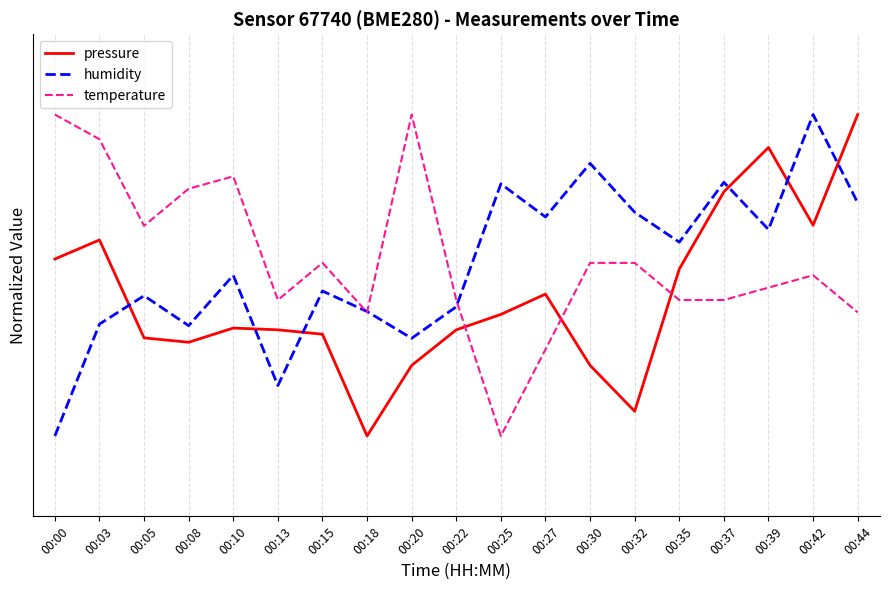

Reading left to right, list all the values displayed in this chart.

pressure: 00:00=16.0	00:03=17.2	00:05=11.1	00:08=10.8	00:10=11.7	00:13=11.6	00:15=11.3	00:18=5.0	00:20=9.4	00:22=11.6	00:25=12.6	00:27=13.8	00:30=9.4	00:32=6.5	00:35=15.4	00:37=20.2	00:39=23.0	00:42=18.1	00:44=25.0
humidity: 00:00=5.0	00:03=12.0	00:05=13.7	00:08=11.9	00:10=15.0	00:13=8.1	00:15=14.0	00:18=12.7	00:20=11.1	00:22=13.0	00:25=20.7	00:27=18.6	00:30=22.0	00:32=18.9	00:35=17.1	00:37=20.8	00:39=17.8	00:42=25.0	00:44=19.5
temperature: 00:00=25.0	00:03=23.5	00:05=18.1	00:08=20.4	00:10=21.2	00:13=13.5	00:15=15.8	00:18=12.7	00:20=25.0	00:22=13.5	00:25=5.0	00:27=10.4	00:30=15.8	00:32=15.8	00:35=13.5	00:37=13.5	00:39=14.2	00:42=15.0	00:44=12.7